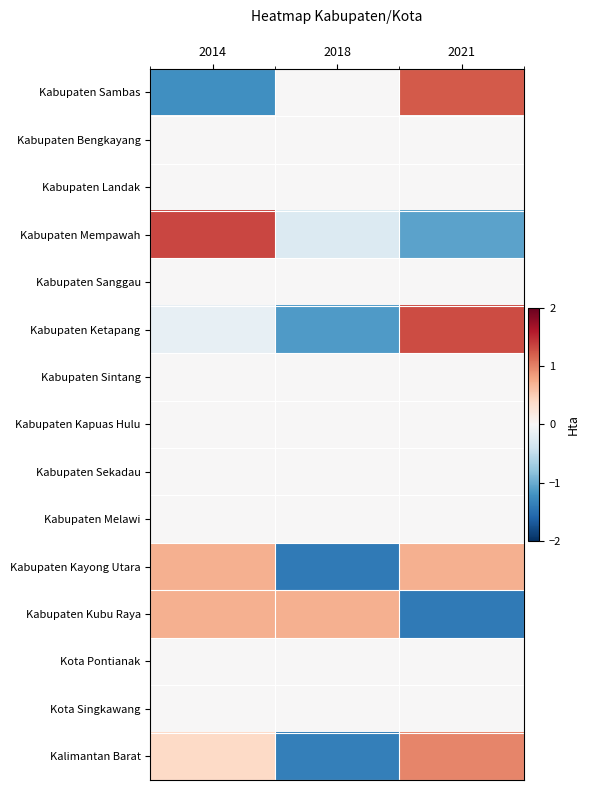

What is the difference between the highest and lowest values at 2021?

2.7